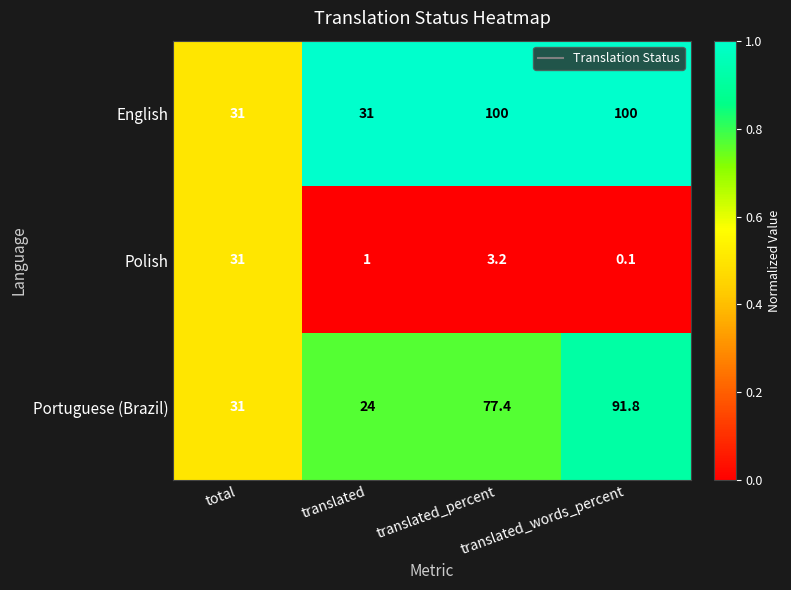

What is the highest value of the Portuguese (Brazil) series?

91.8